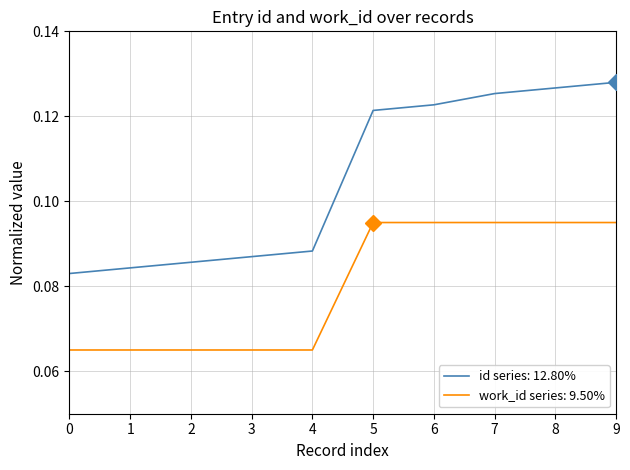

Is it true that work_id series: 9.50% equals 0.0 at 0?

False